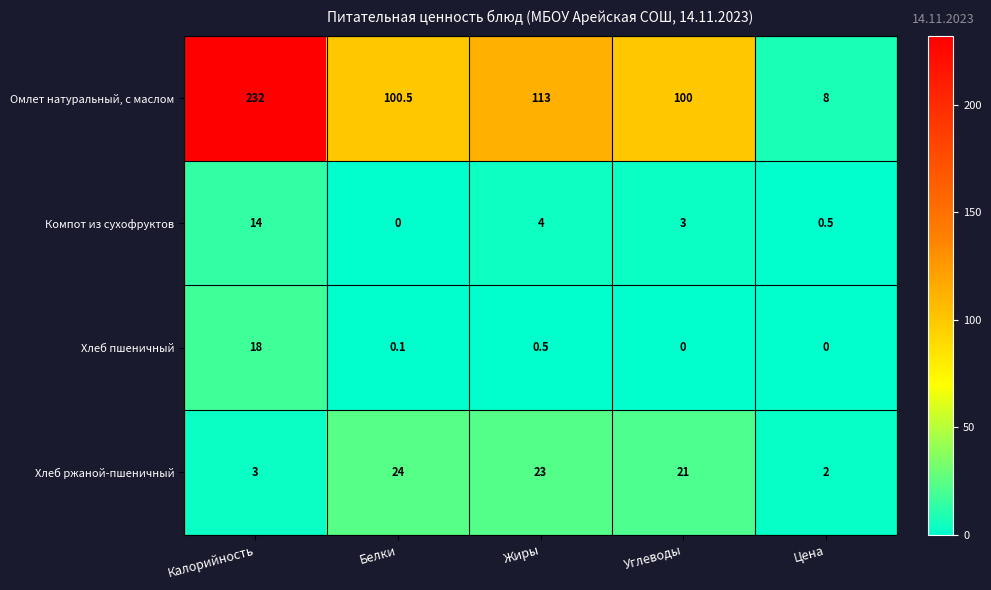

Which series changed the most between Жиры and Углеводы?

Омлет натуральный, с маслом